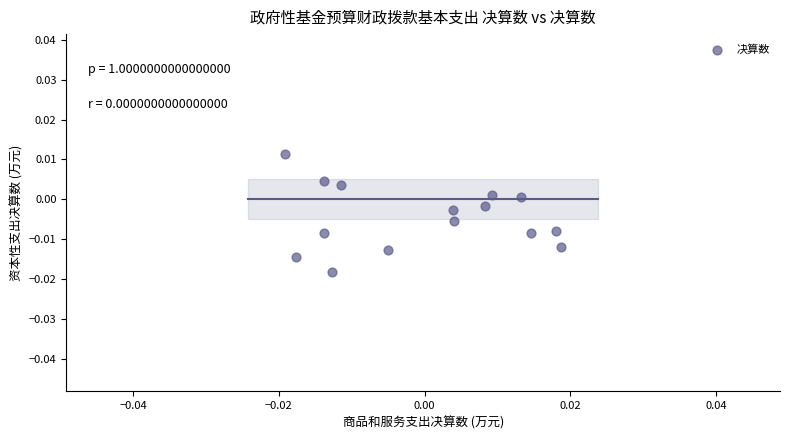

How many data points are displayed?

15